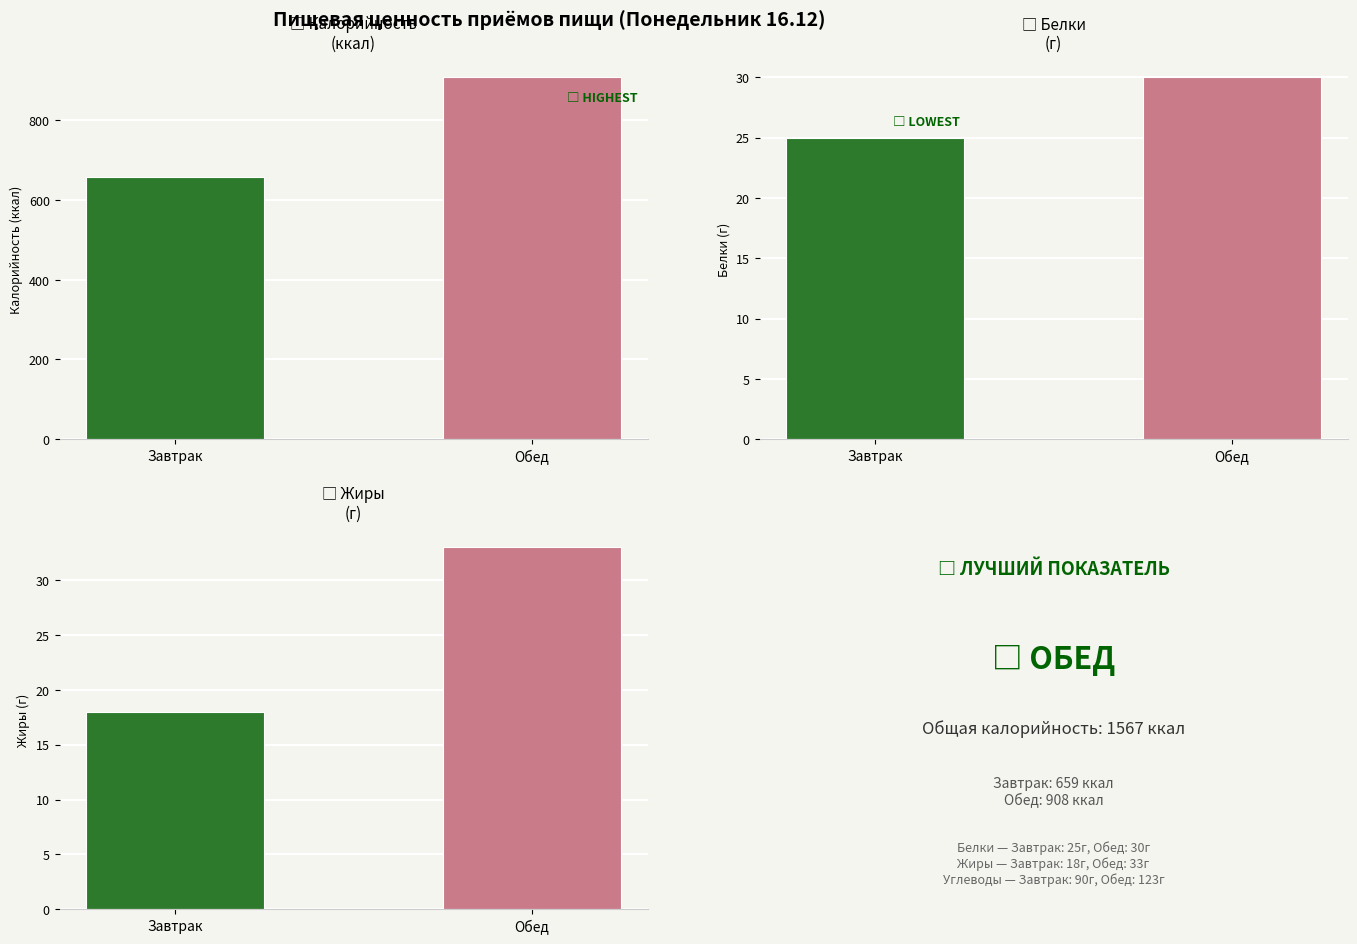

Reading right to left, transcribe all the data shown in this chart.

Калорийность: 908	659
Белки: 30	25
Жиры: 33	18